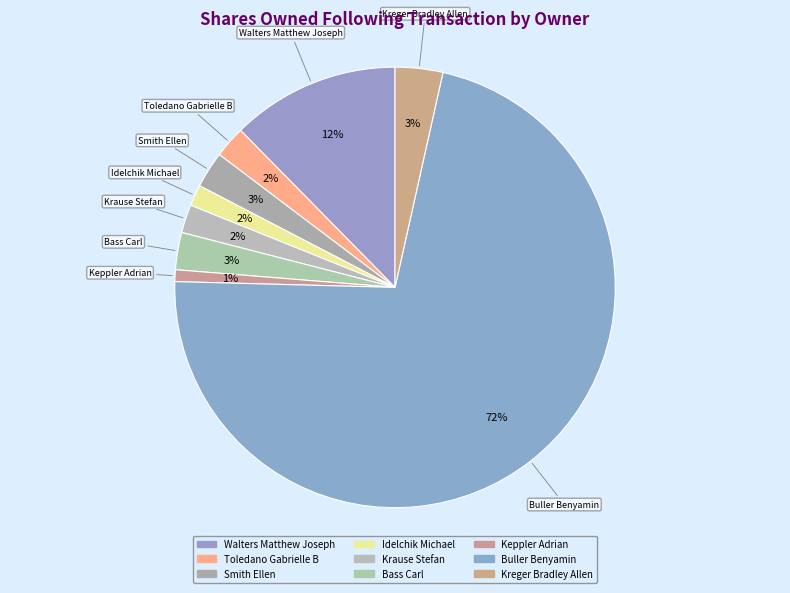

Combined, do Keppler Adrian and Bass Carl account for over 50%?

No